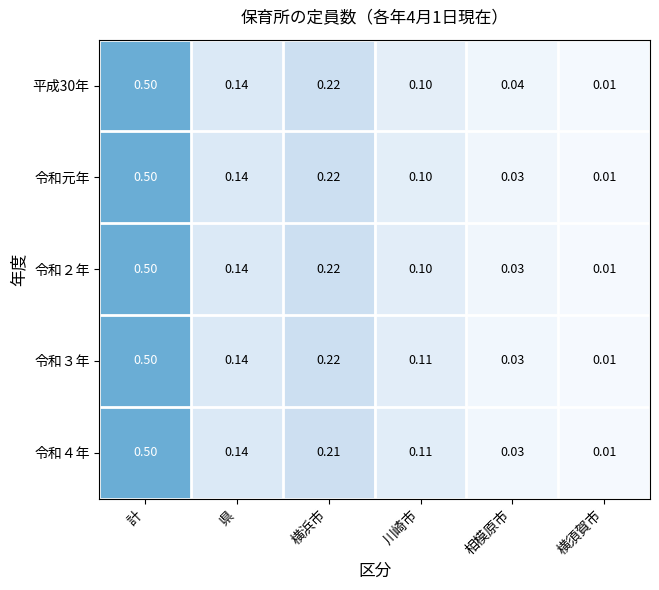

At which category is the sum across all series the highest?

計